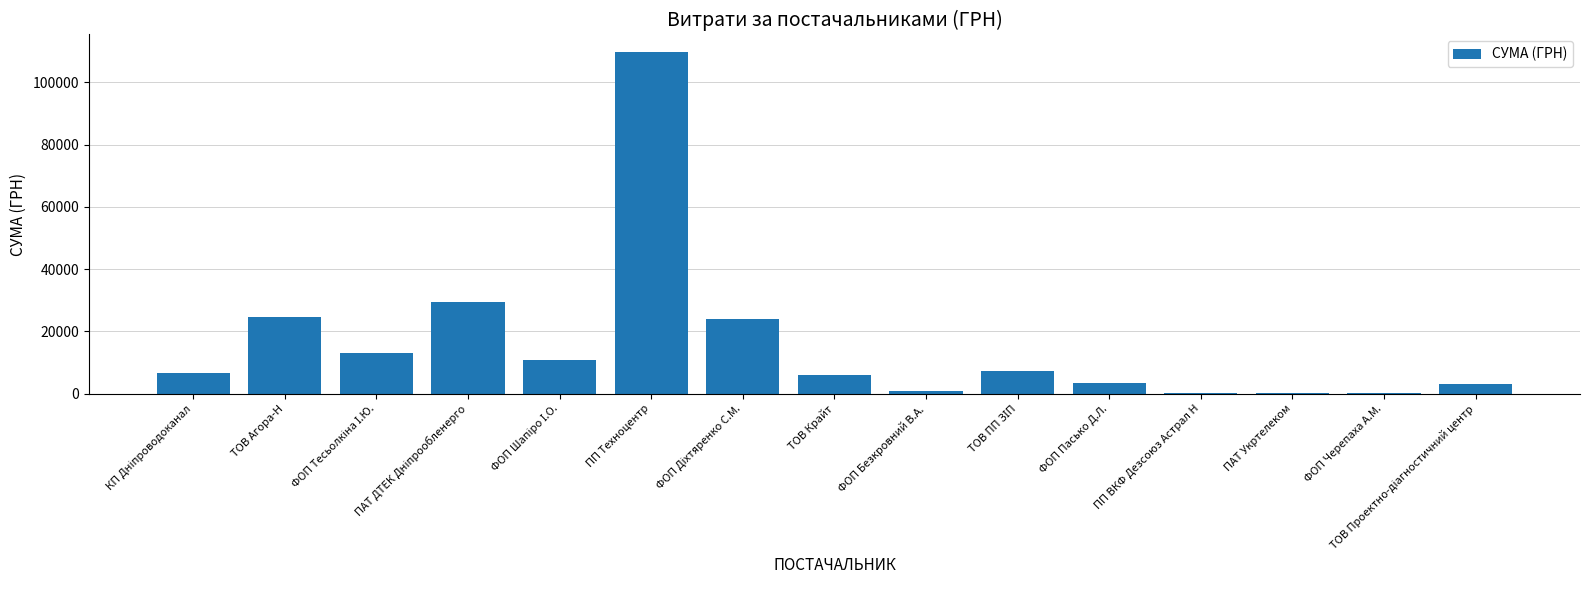

What is the sum of all values?

239986.9